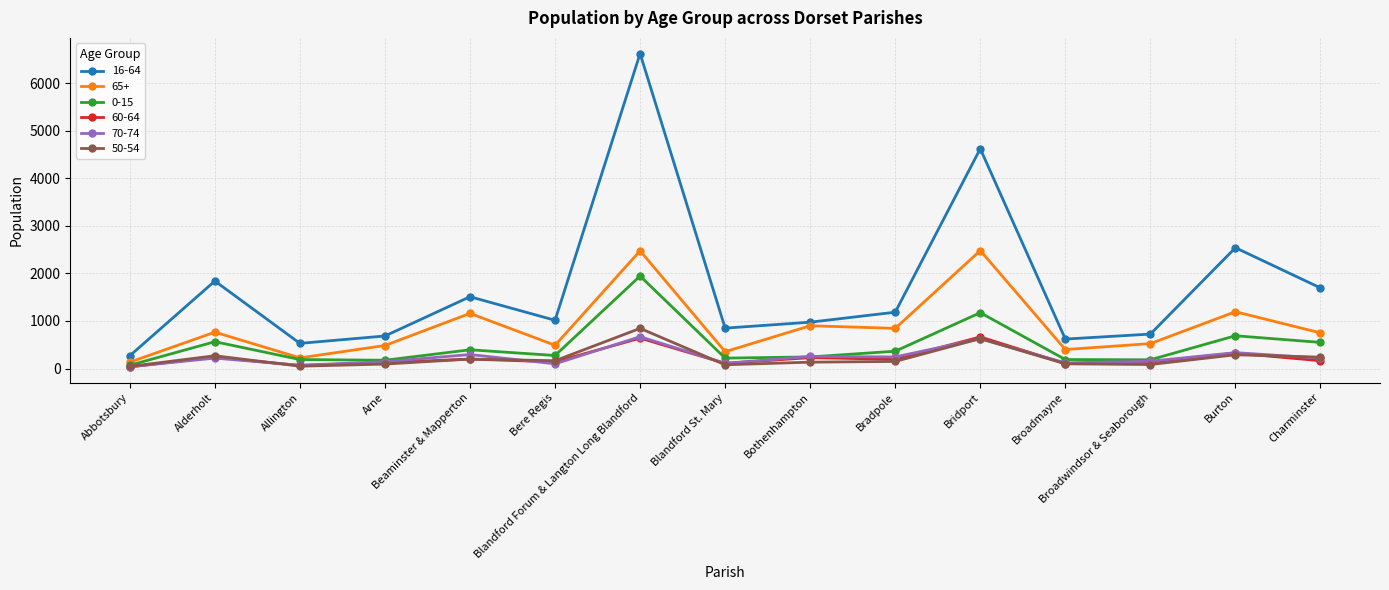

True or false: 50-54 and 16-64 cross at least once.

False